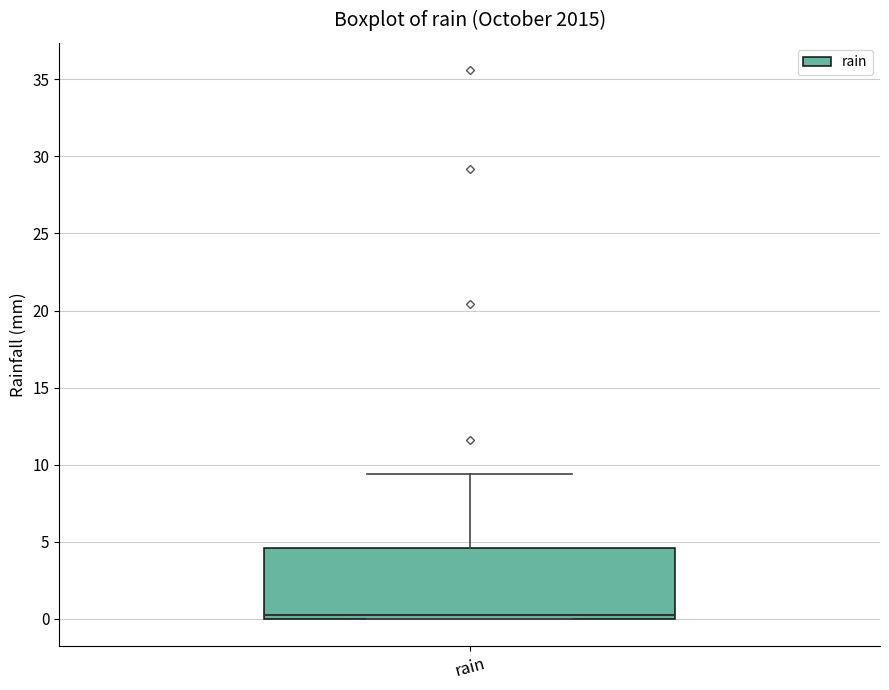

Read this box plot against the y-axis: the position of the median line, the range covered by the box, and the ends of both whiskers. The values are not printed on the chart, so give them approximately, as read against the axis.

median 0.0 (just above the box's lower edge), box 0.0 to 4.5, whiskers 0.0 to 9.5